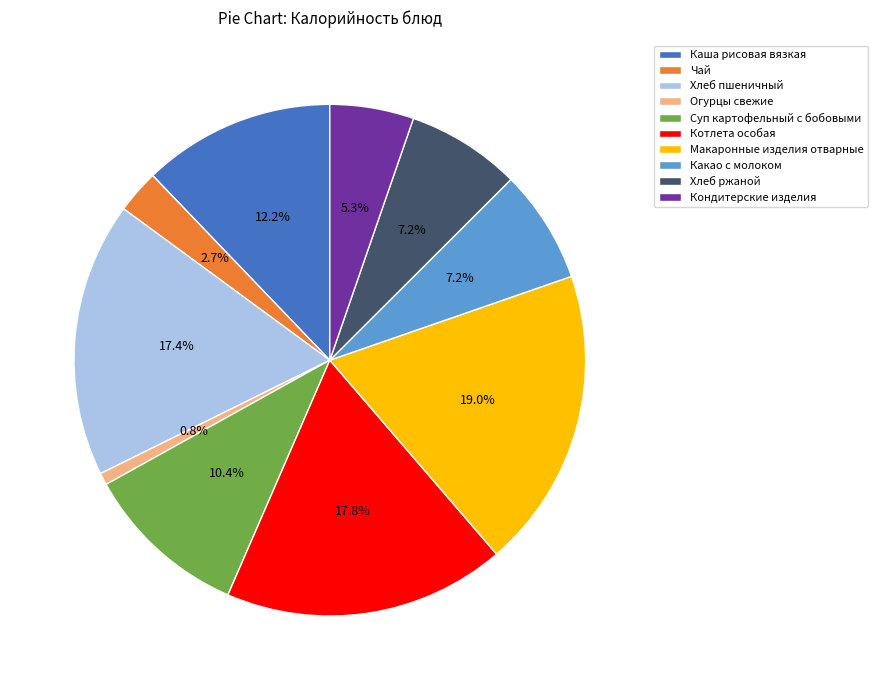

Which has a higher value, Какао с молоком or Котлета особая?

Котлета особая